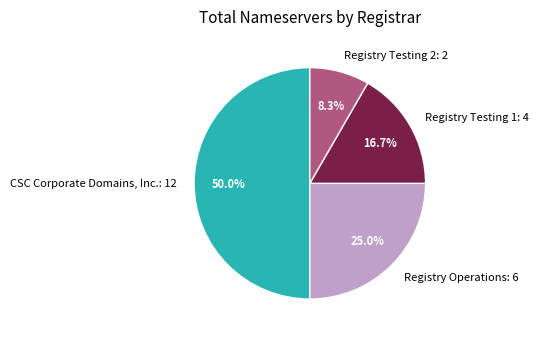

Rank the categories by value from highest to lowest.

CSC Corporate Domains, Inc.: 12, Registry Operations: 6, Registry Testing 1: 4, Registry Testing 2: 2